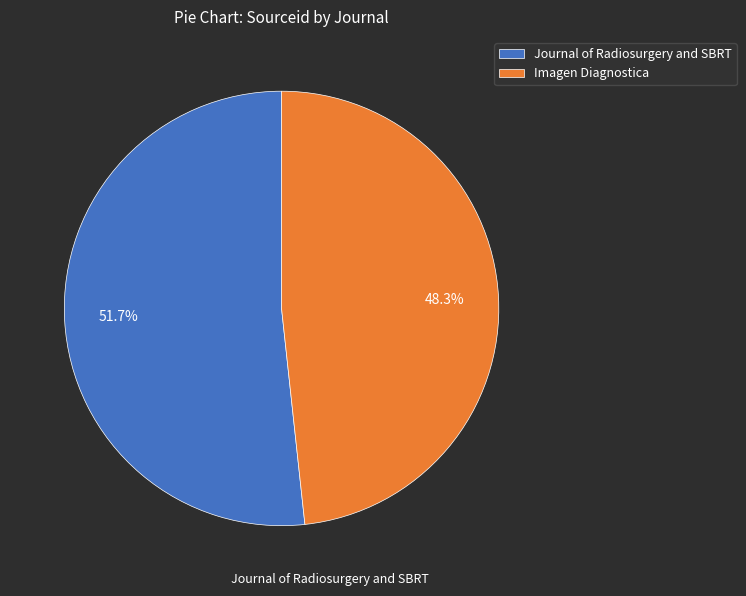

To the nearest percent, what is the combined percentage of Journal of Radiosurgery and SBRT and Imagen Diagnostica?

100%